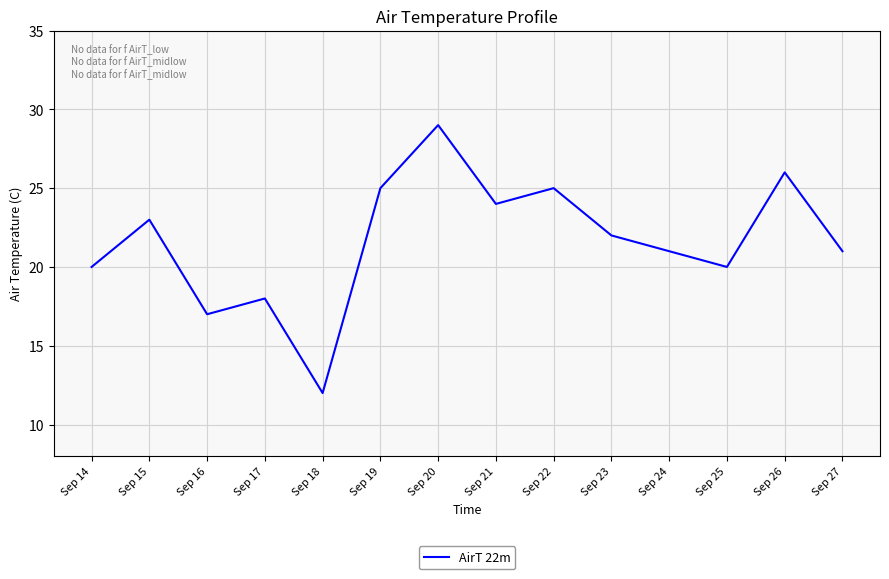

How many data points in f_col_49 are above 18?

4